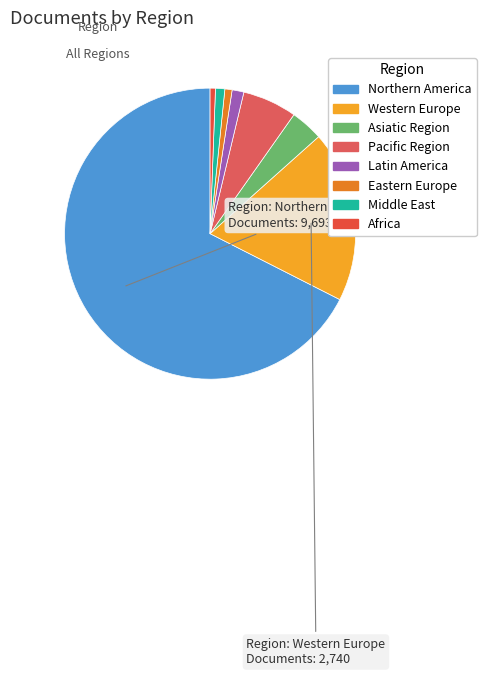

How many slices are in this pie chart?

8